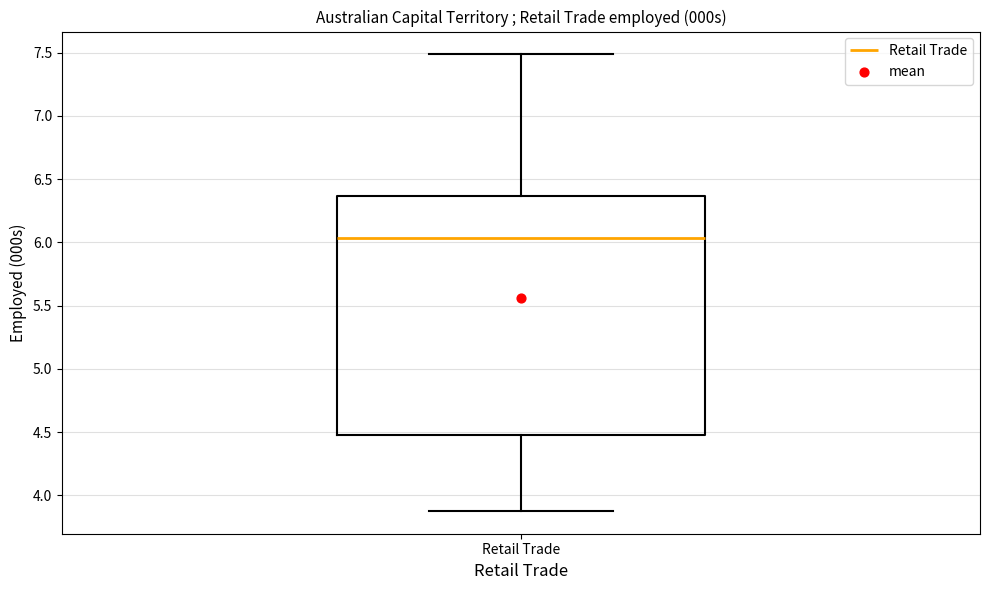

Read this box plot against the y-axis: the position of the median line, the range covered by the box, and the ends of both whiskers. The values are not printed on the chart, so give them approximately, as read against the axis.

median 6.05, box 4.45 to 6.35, whiskers 3.90 to 7.50